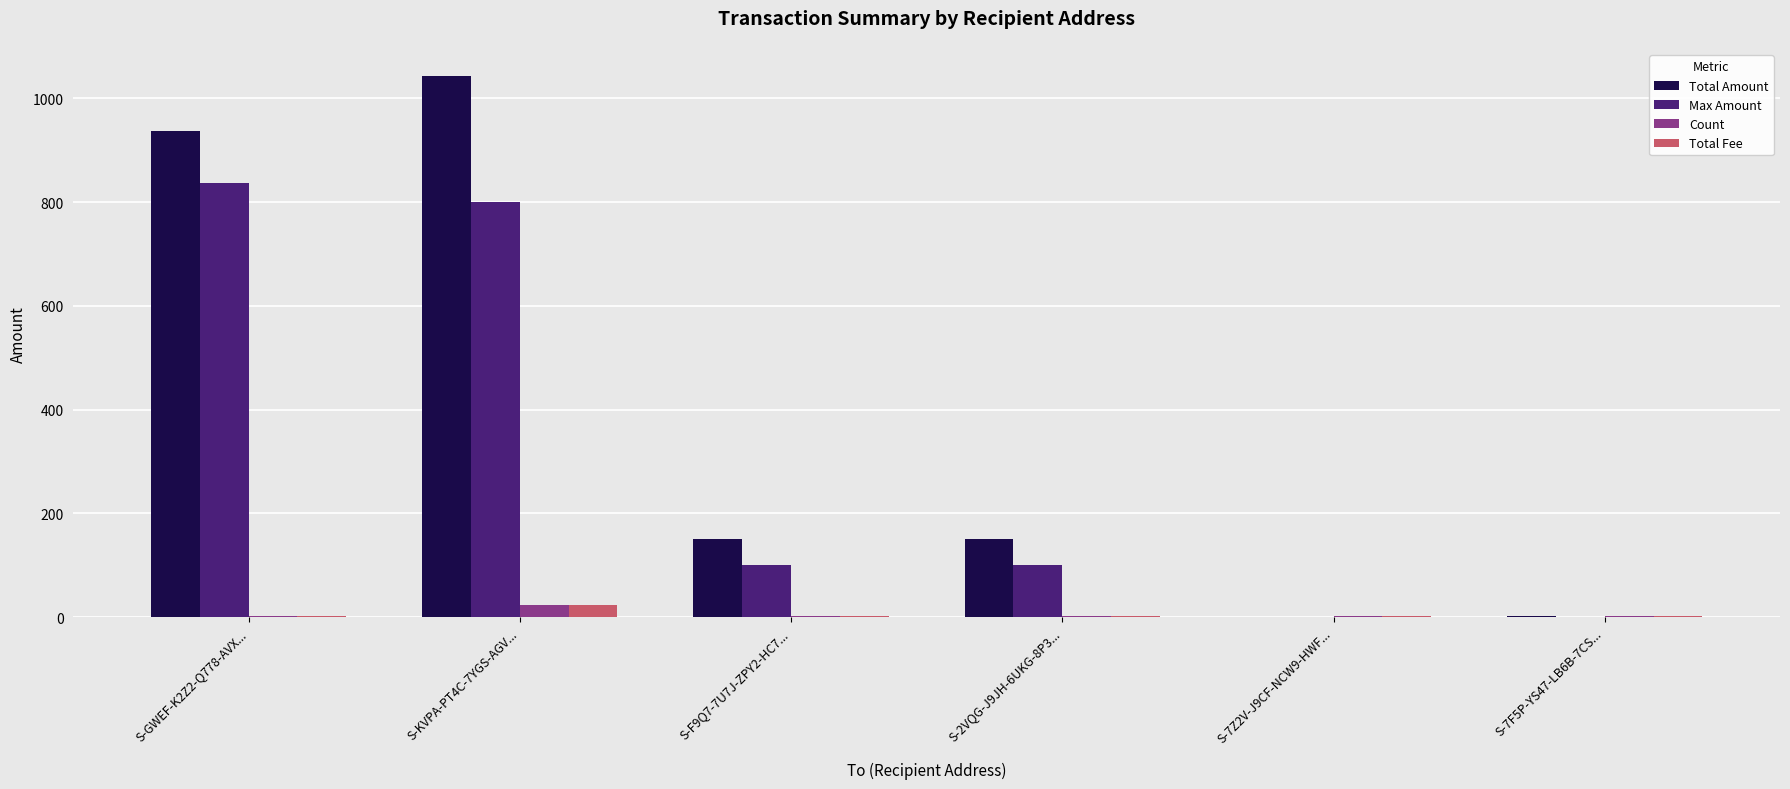

What are all the series names shown in the legend?

Total Amount, Max Amount, Count, Total Fee